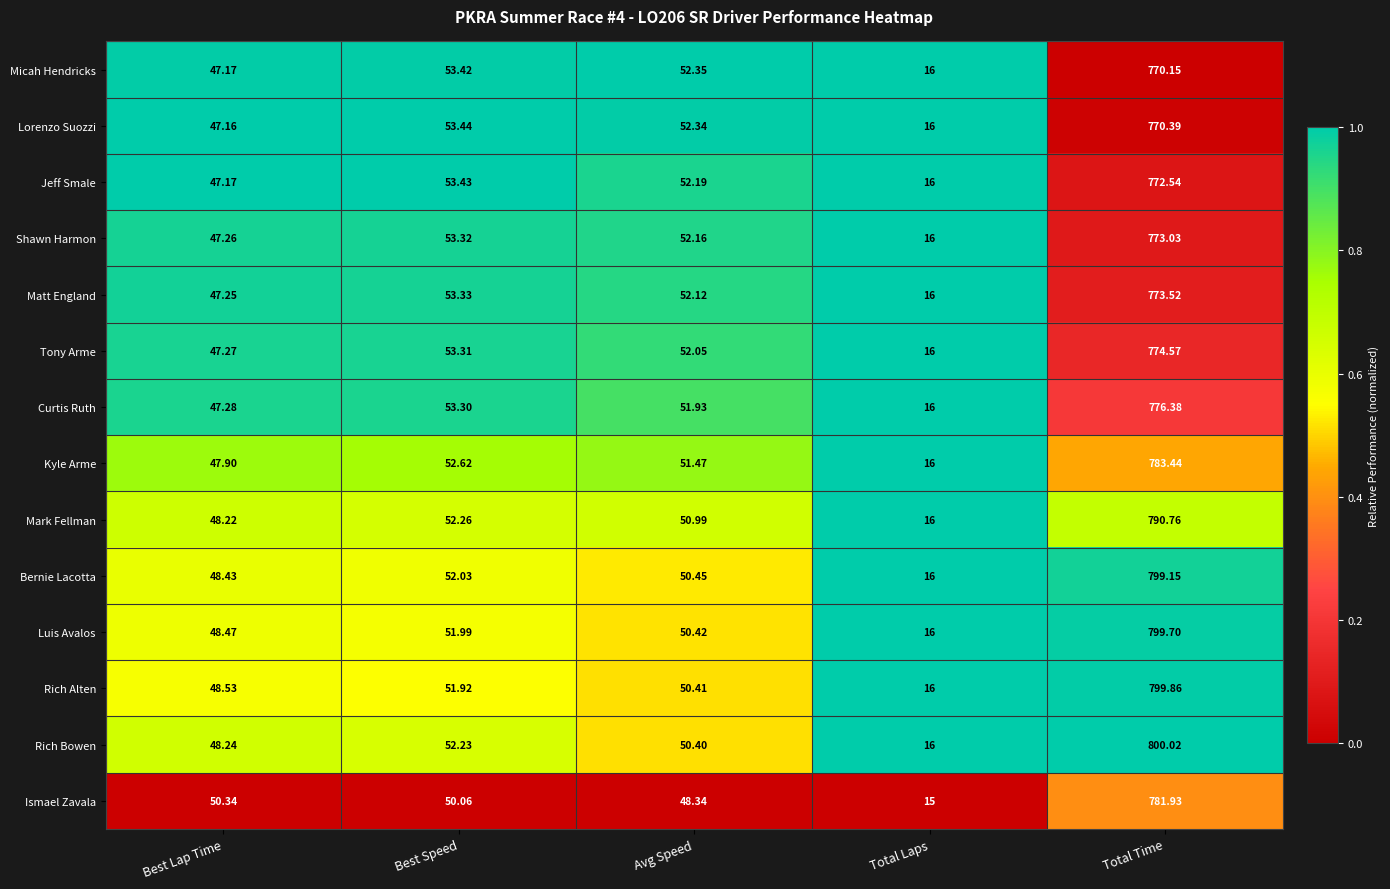

Between Total Laps and Total Time, which series saw the biggest shift?

Rich Bowen